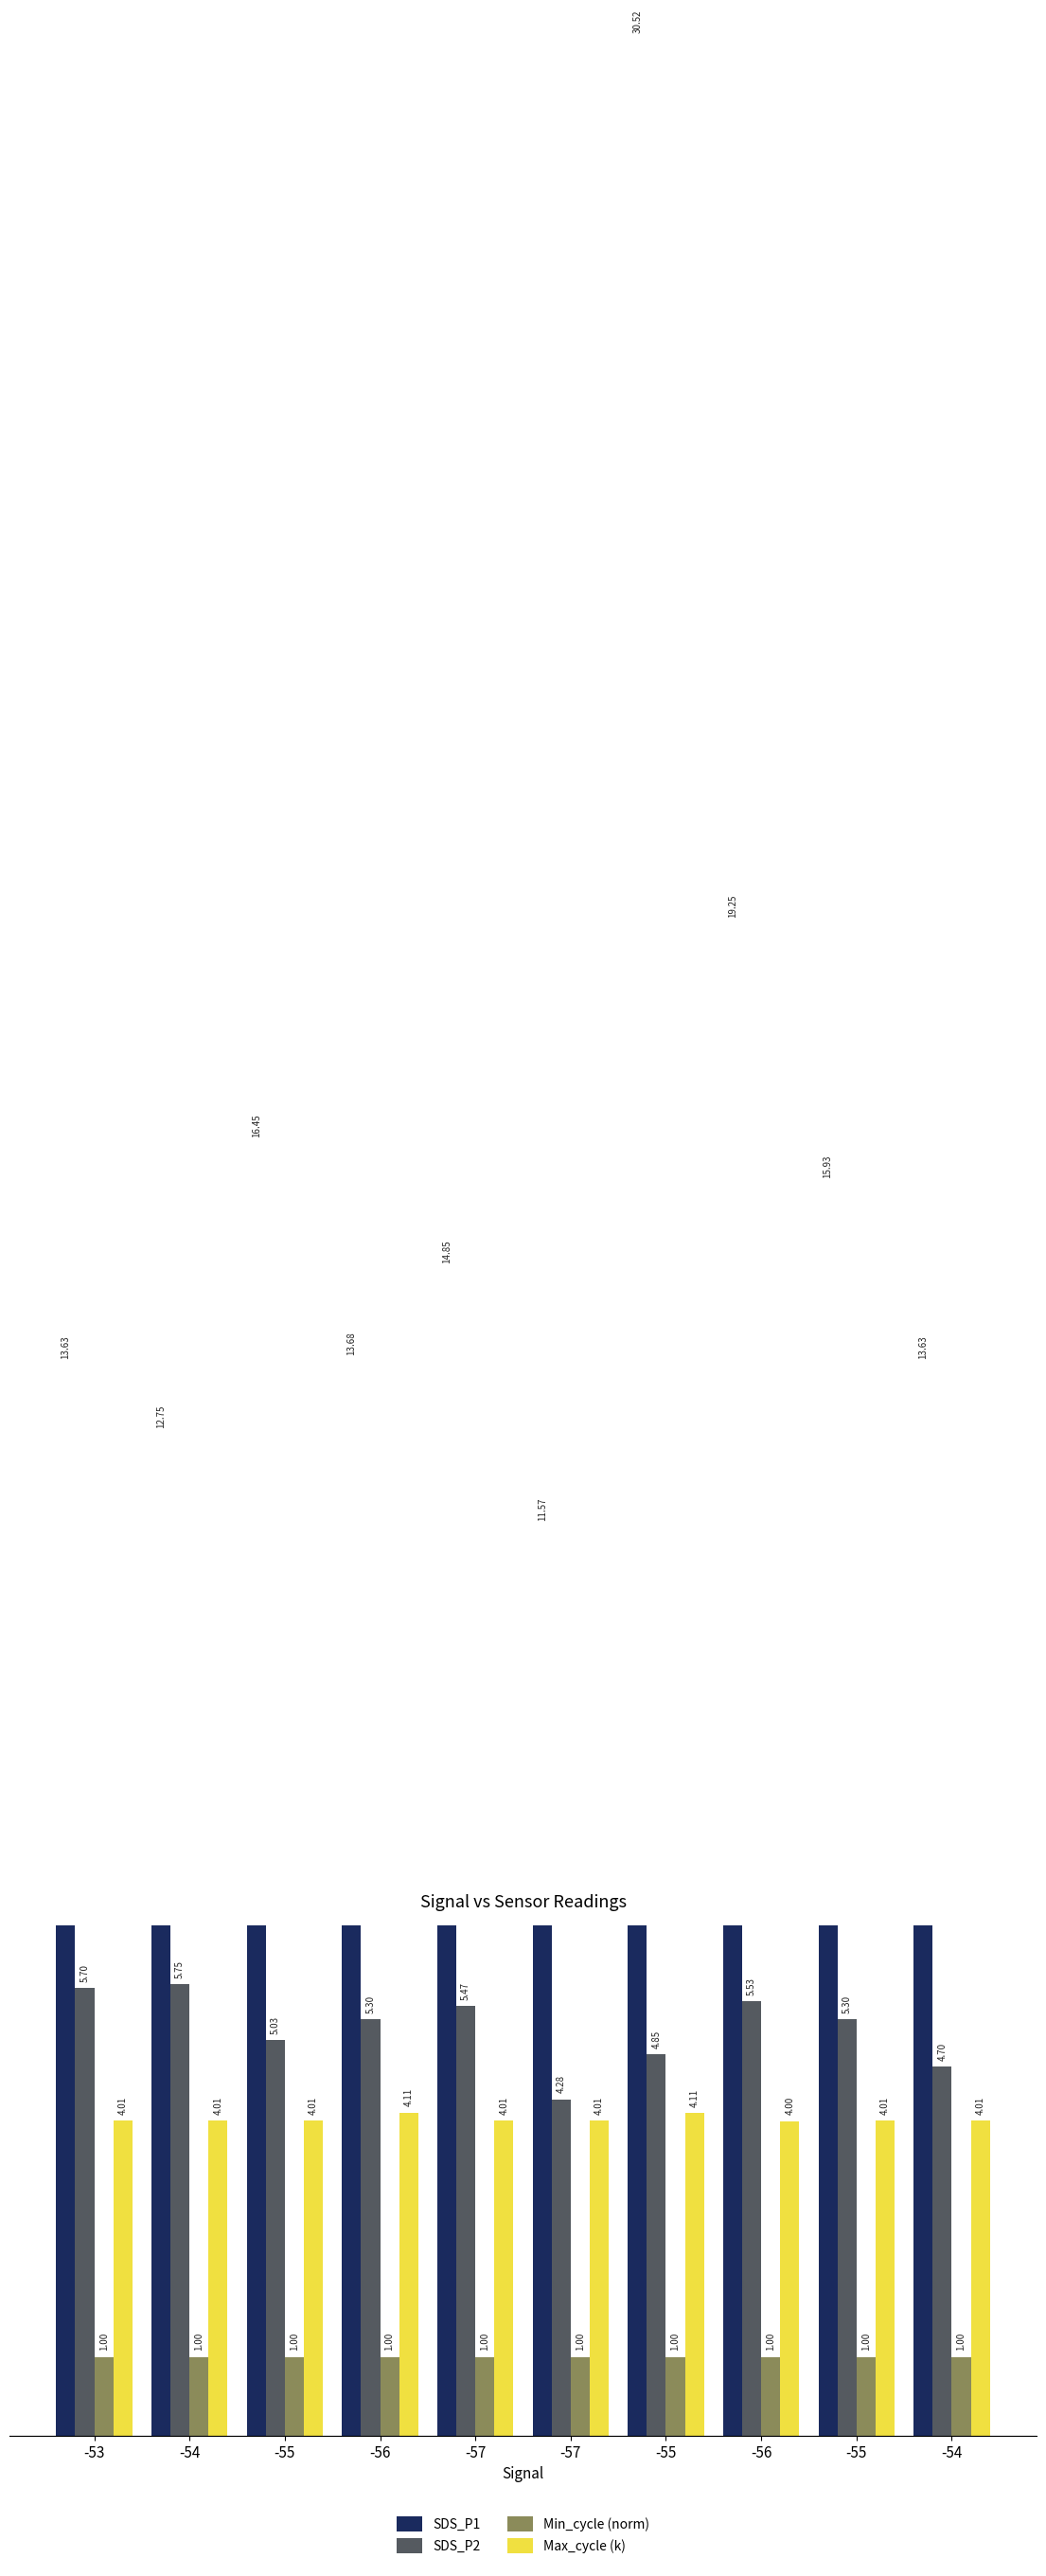

Is it true that Min_cycle (norm) equals 0.4 at -55?

False